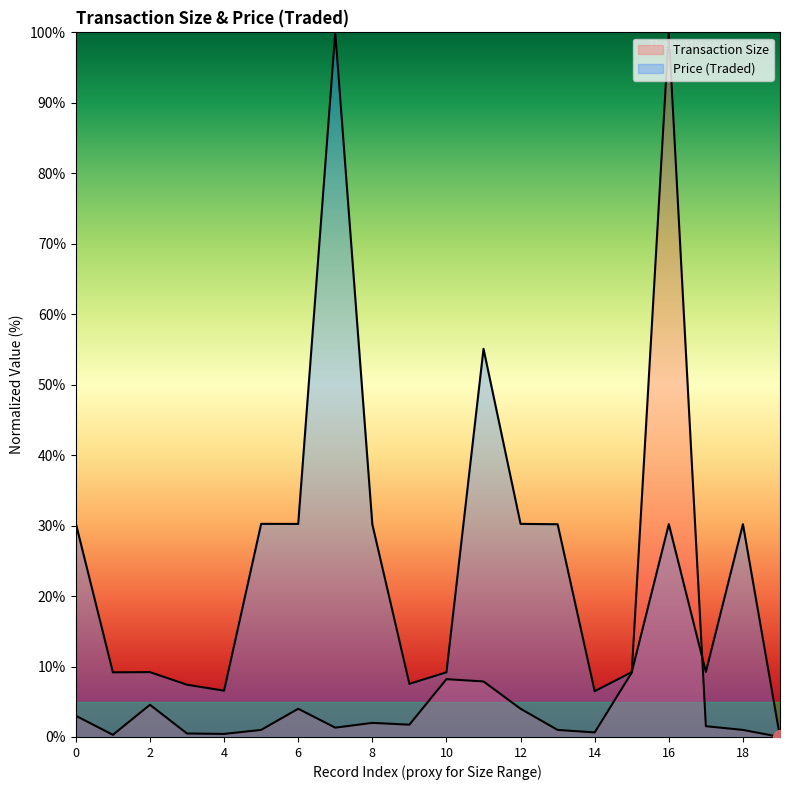

True or false: Transaction Size and Price (Traded) cross at least once.

True